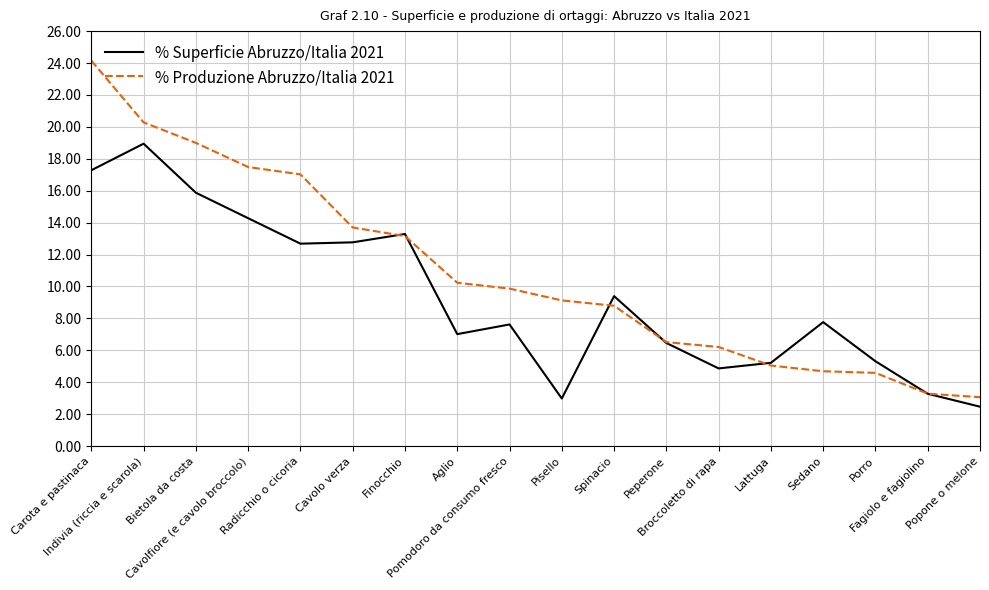

Which series has the largest range (max minus min)?

% Produzione Abruzzo/Italia 2021